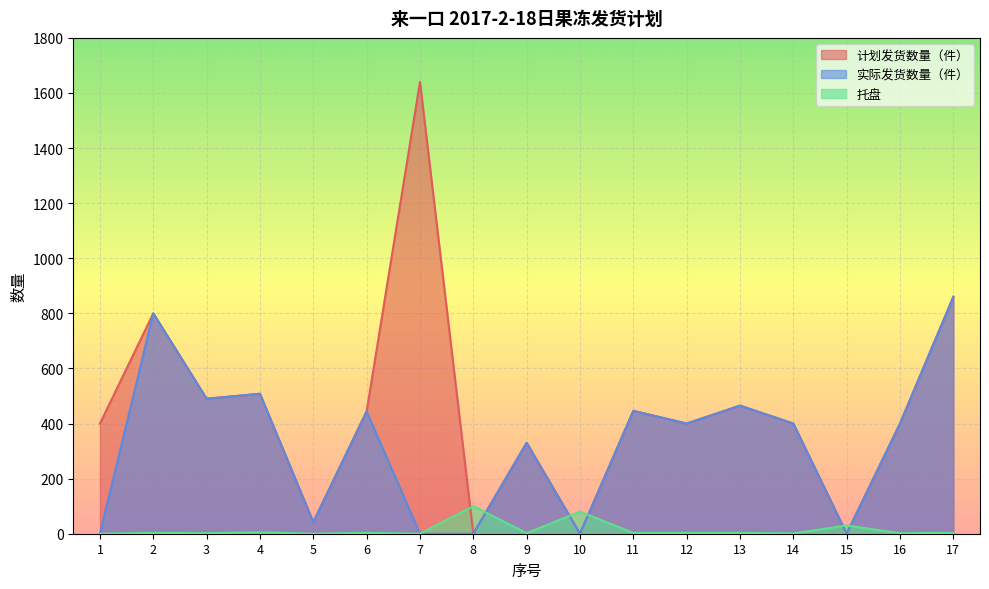

How many data points in 实际发货数量（件） are less than 400?

7